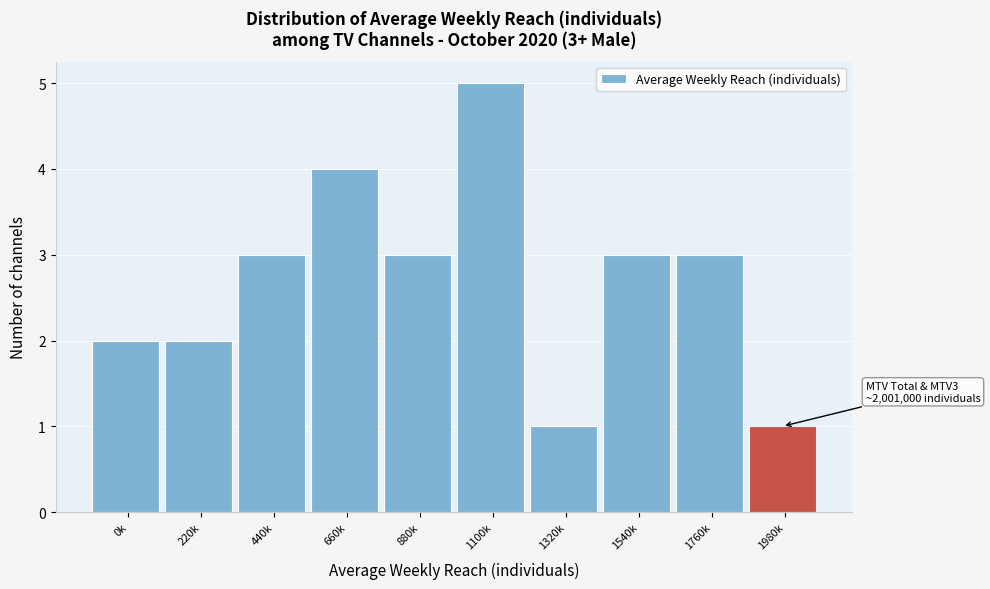

Reading left to right, what are all the values shown in this chart?

0k=2	220k=2	440k=3	660k=4	880k=3	1100k=5	1320k=1	1540k=3	1760k=3	1980k=1